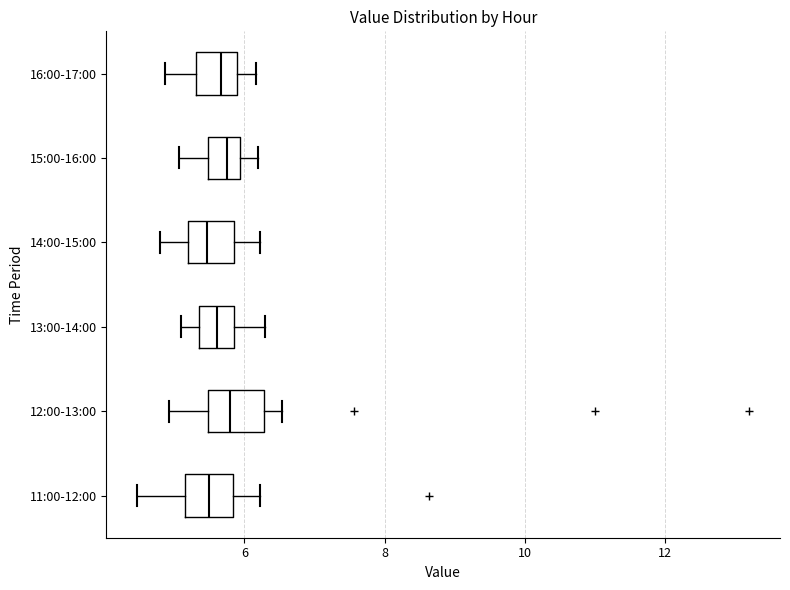

Reading bottom to top, transcribe this box plot: for each box, give where its median line is, the range the box spans, and where its two whiskers end, as read against the x-axis. The values are not printed on the chart, so give them approximately, as read against the axis.

11:00-12:00: median 5.6, box 5.2 to 5.8, whiskers 4.4 to 6.2
12:00-13:00: median 5.8, box 5.4 to 6.2, whiskers 5.0 to 6.6
13:00-14:00: median 5.6, box 5.4 to 5.8, whiskers 5.2 to 6.4
14:00-15:00: median 5.4, box 5.2 to 5.8, whiskers 4.8 to 6.2
15:00-16:00: median 5.8, box 5.4 to 6.0, whiskers 5.0 to 6.2
16:00-17:00: median 5.6, box 5.4 to 6.0, whiskers 4.8 to 6.2